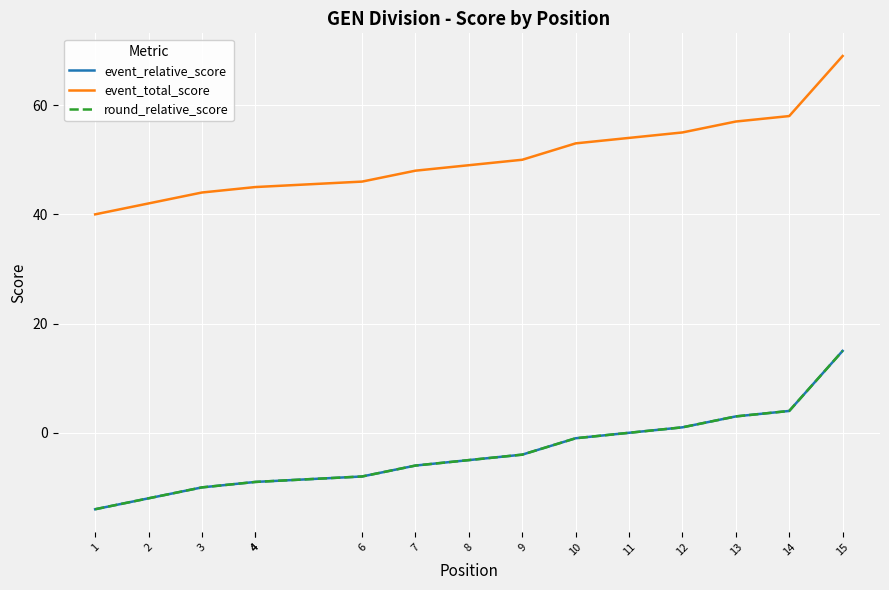

What is the value of the round_relative_score point at the 7th from the left?

-6